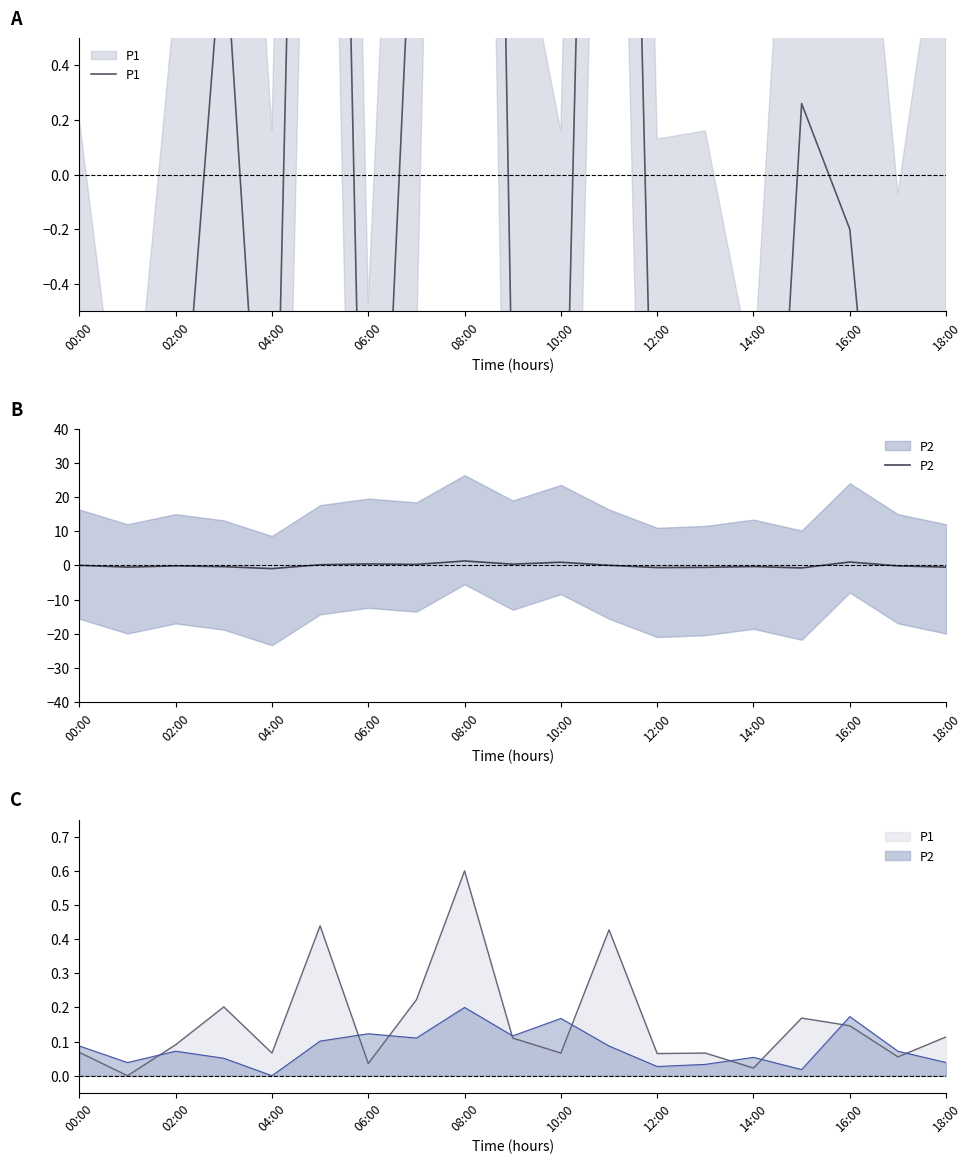

How many positive values does the P2 series have?

9